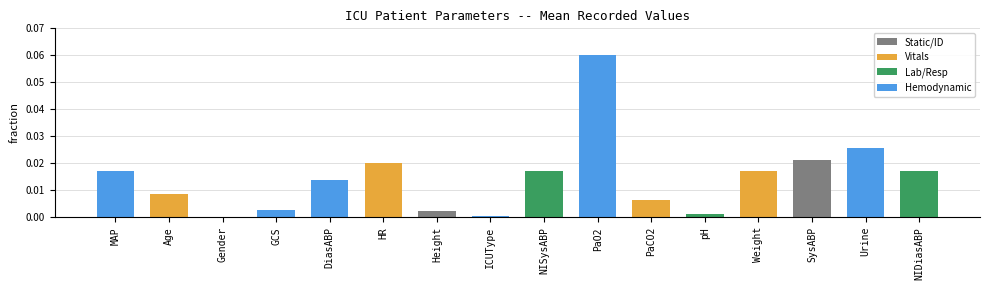

True or false: the data shows 0.0 at PaCO2.

True